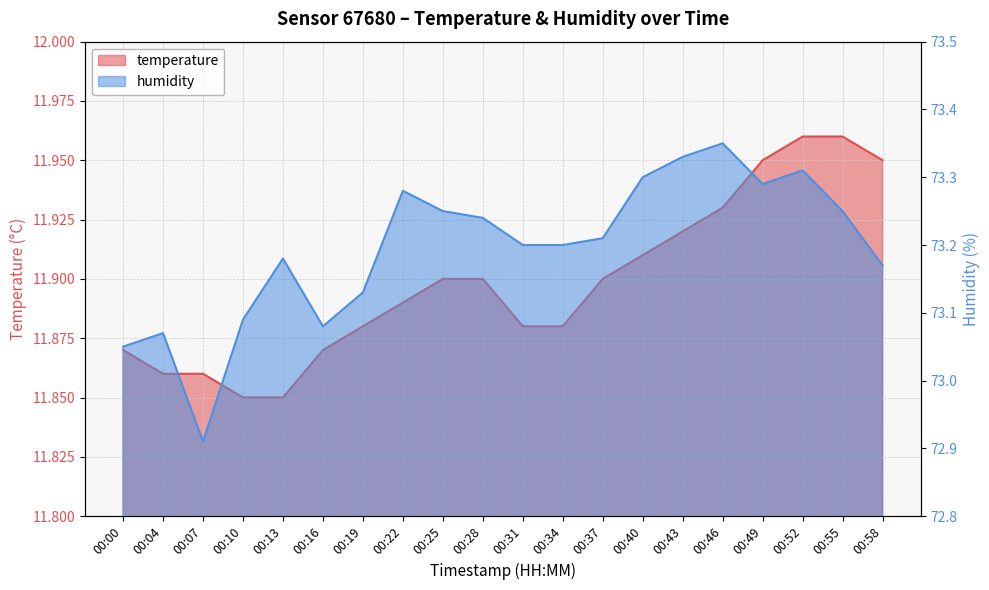

What is the spread (max minus min) of values at 00:13?

61.3